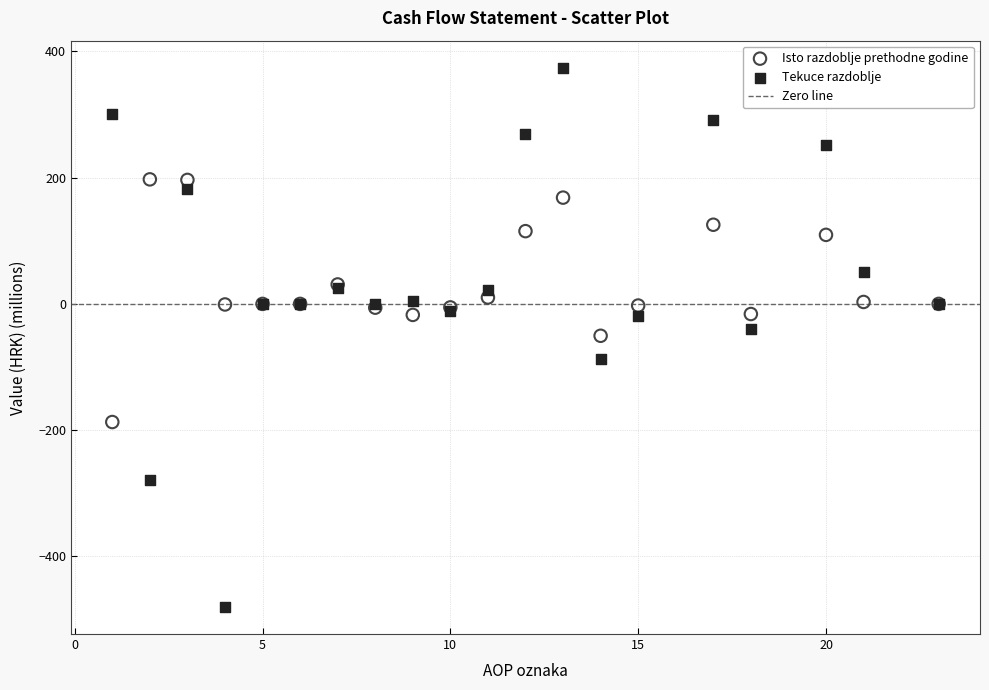

What is the X range (max minus min) for the scatter plot?

22.0